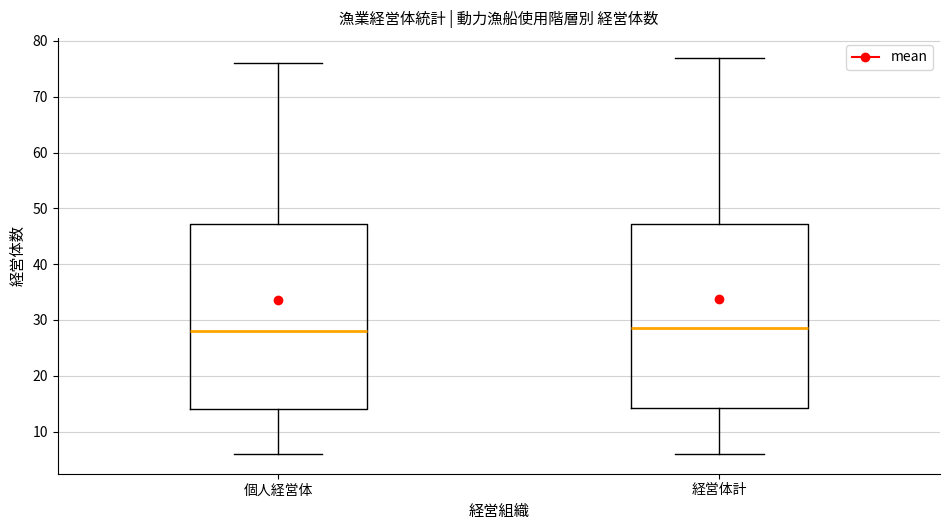

Reading left to right, transcribe this box plot: for each box, give where its median line is, the range the box spans, and where its two whiskers end, as read against the y-axis. The values are not printed on the chart, so give them approximately, as read against the axis.

個人経営体: median 28, box 14 to 47, whiskers 6 to 76
経営体計: median 29, box 14 to 47, whiskers 6 to 77